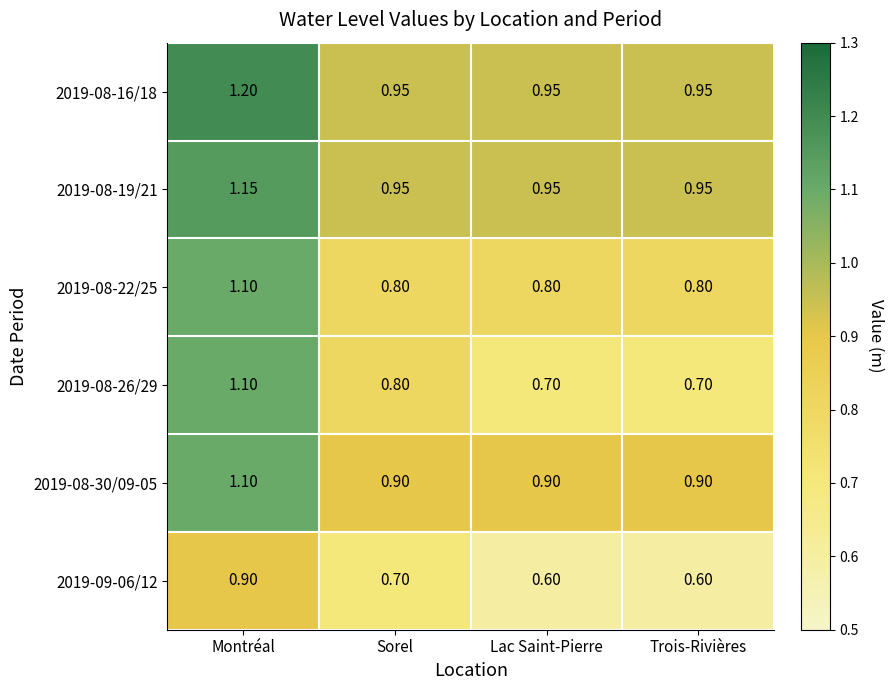

Is the value of 2019-08-22/25 at Sorel greater than the value of 2019-08-30/09-05 at Sorel?

No